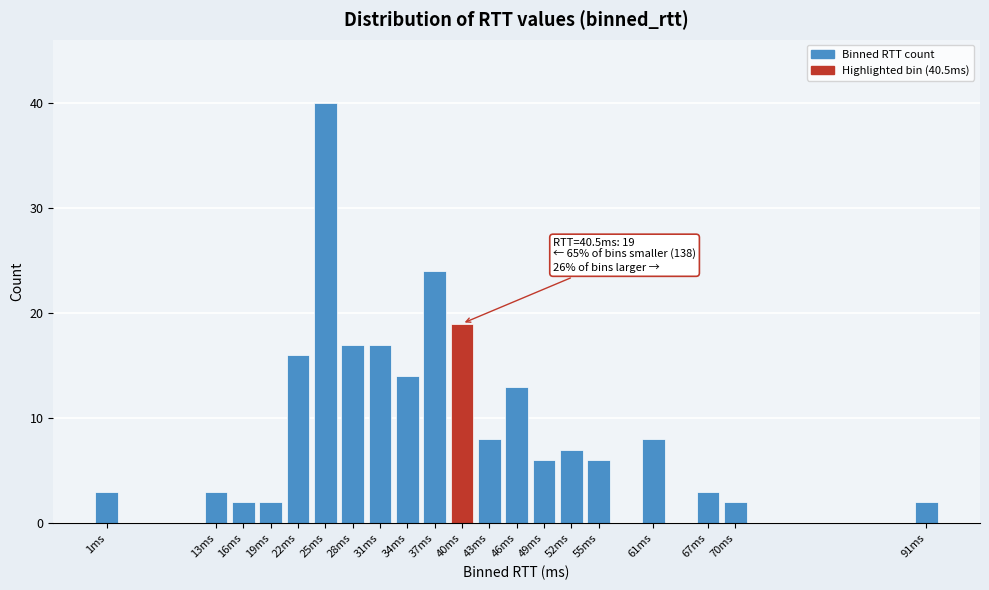

Reading left to right, list all the values displayed in this chart.

3	3	2	2	16	40	17	17	14	24	19	8	13	6	7	6	8	3	2	2